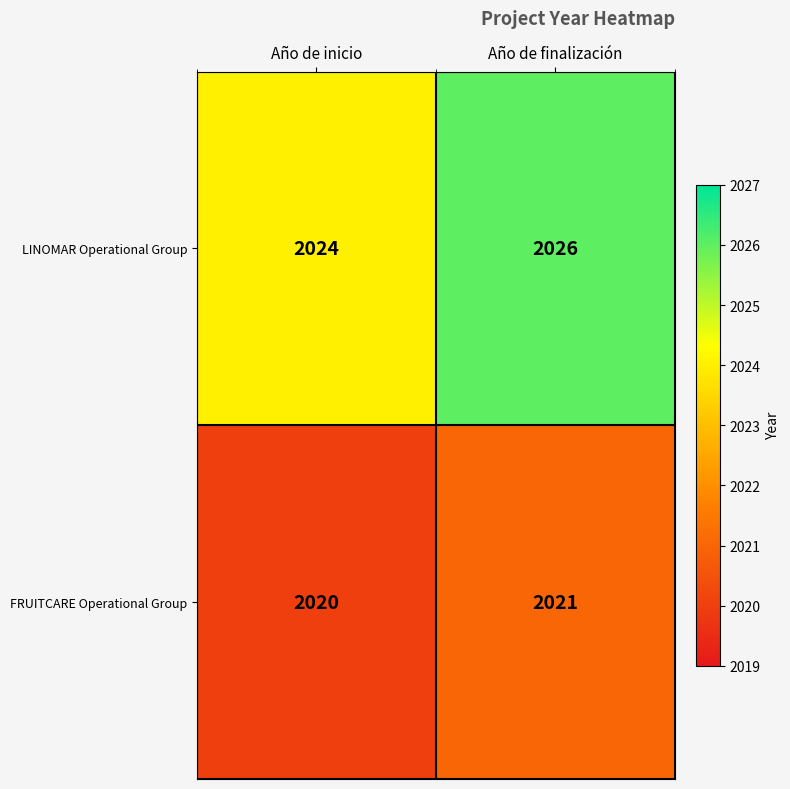

Which series has the largest range (max minus min)?

LINOMAR Operational Group